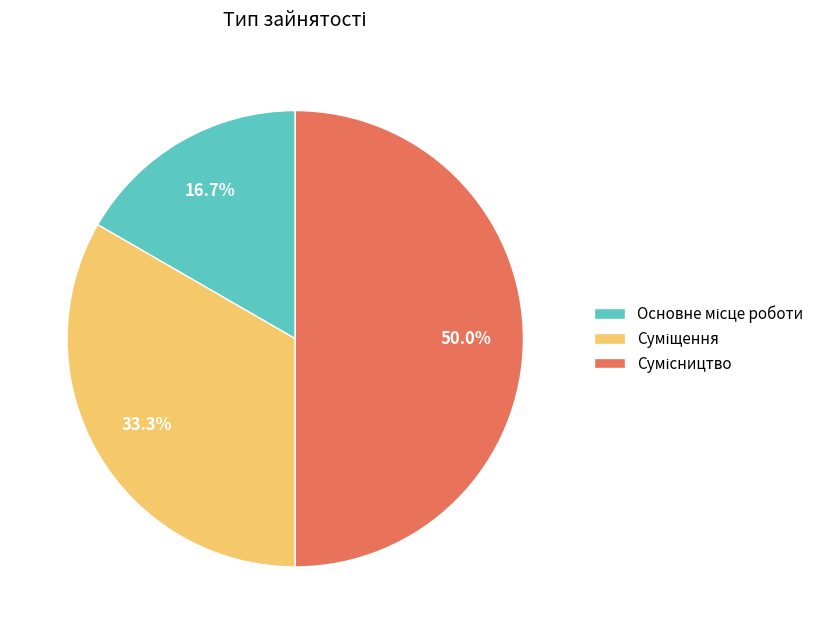

Is the sum of Суміщення and Сумісництво greater than half?

Yes